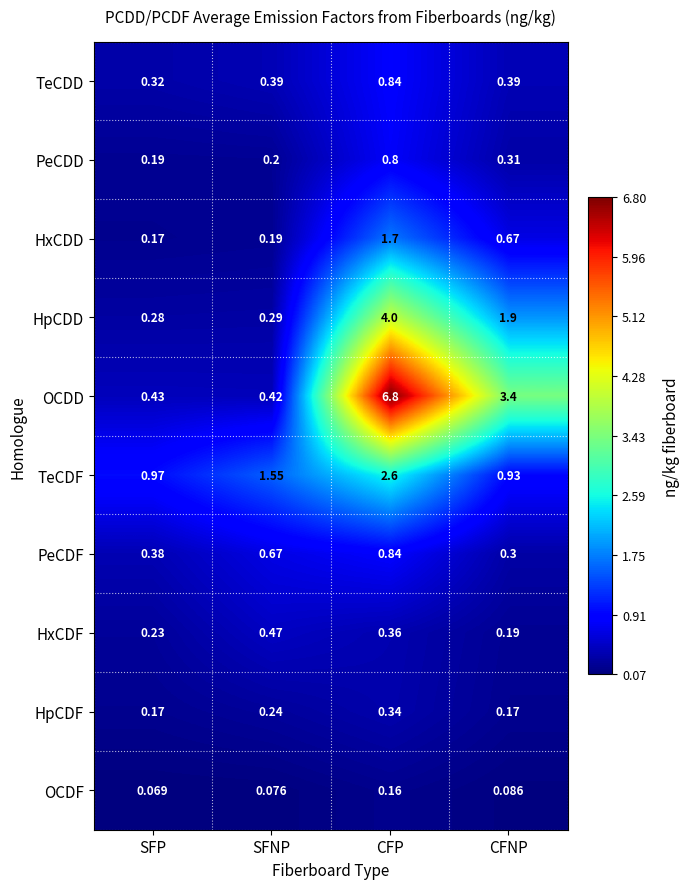

Count the number of data series in this chart.

10